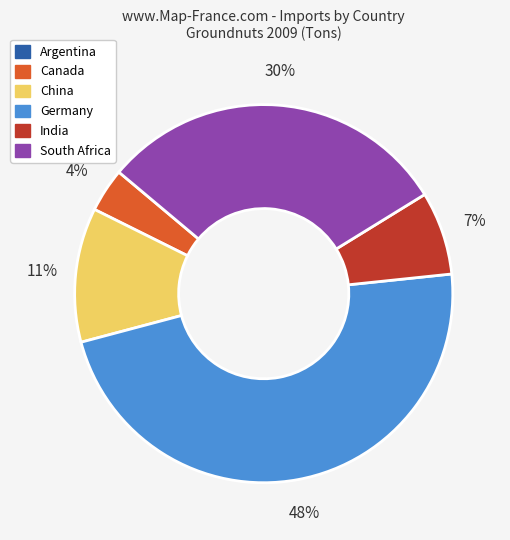

To the nearest percent, what is the difference between the largest and smallest slice percentages?

48%